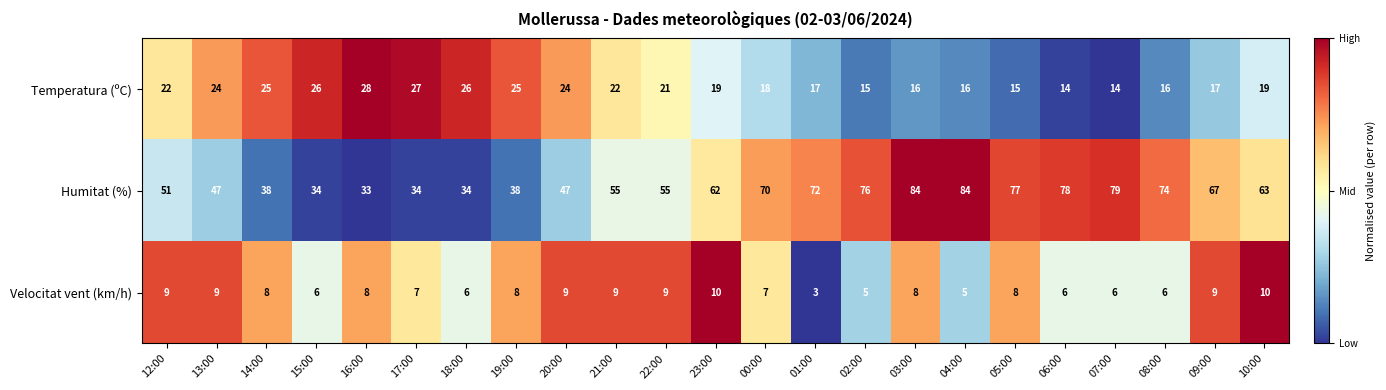

What is the total value across all series at 03:00?

108